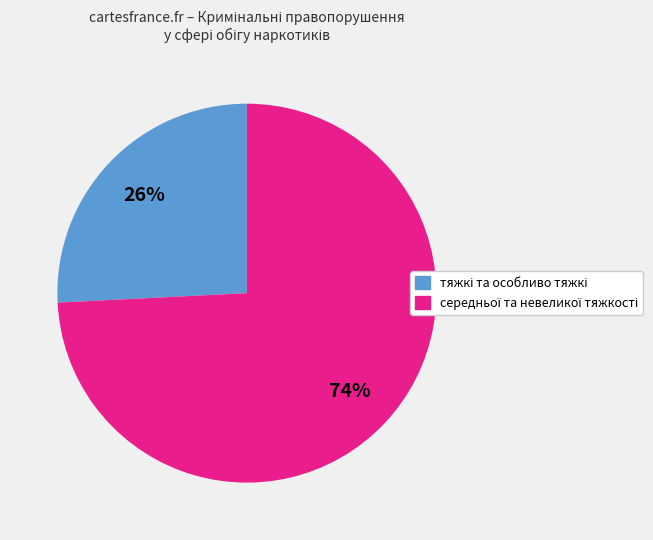

Count the number of slices in the pie.

2